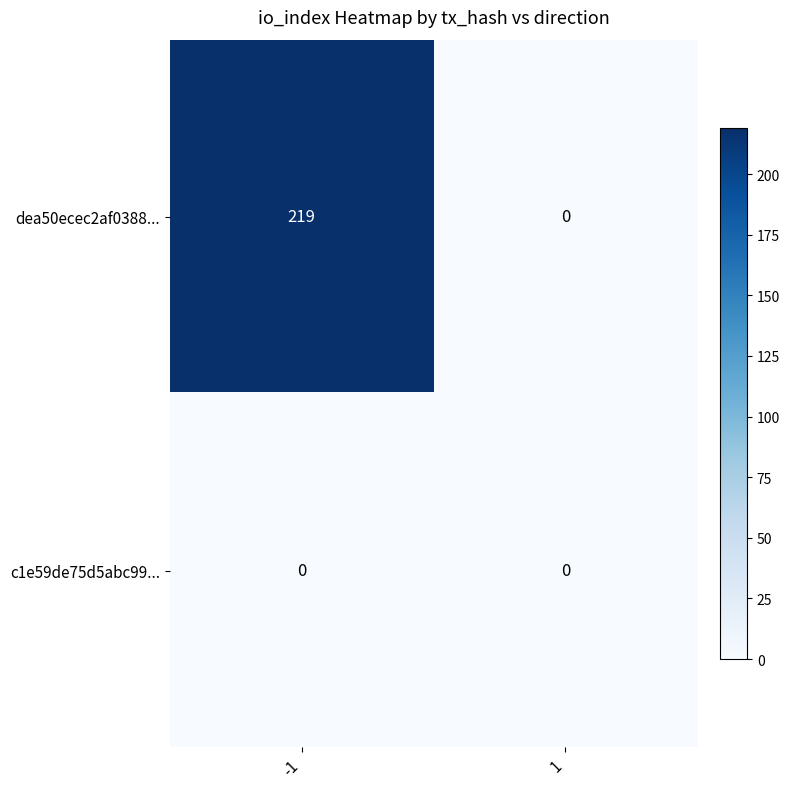

Reading left to right, extract all data points from this chart.

dea50ecec2af0388...: -1=219	1=0
c1e59de75d5abc99...: -1=0	1=0